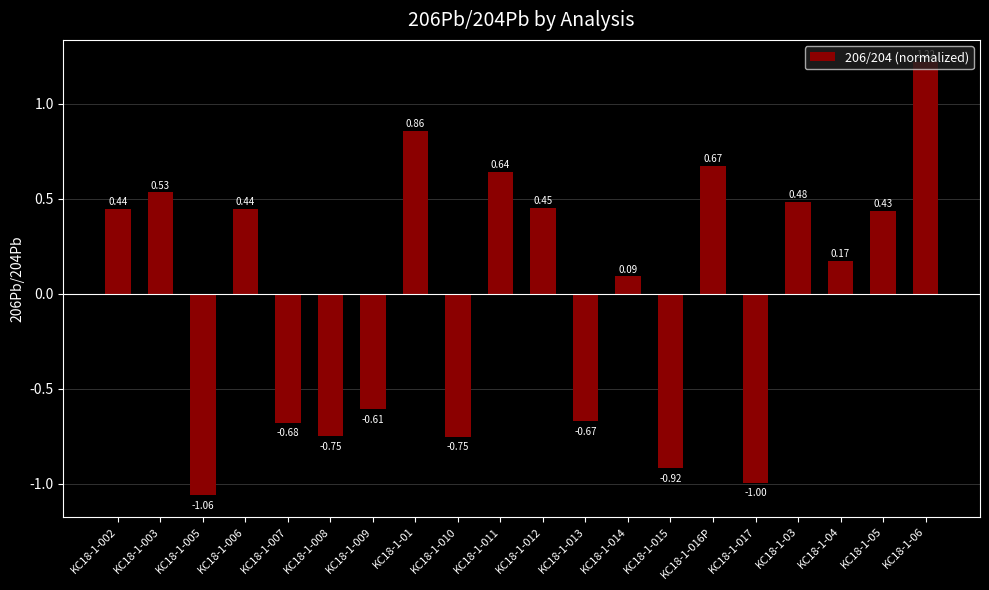

How many positive values are there?

12